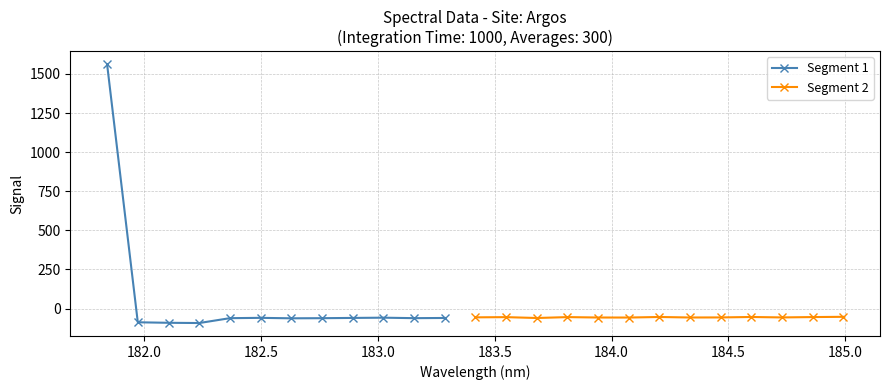

True or false: the data shows -134.1 at 182.2359681898.

False